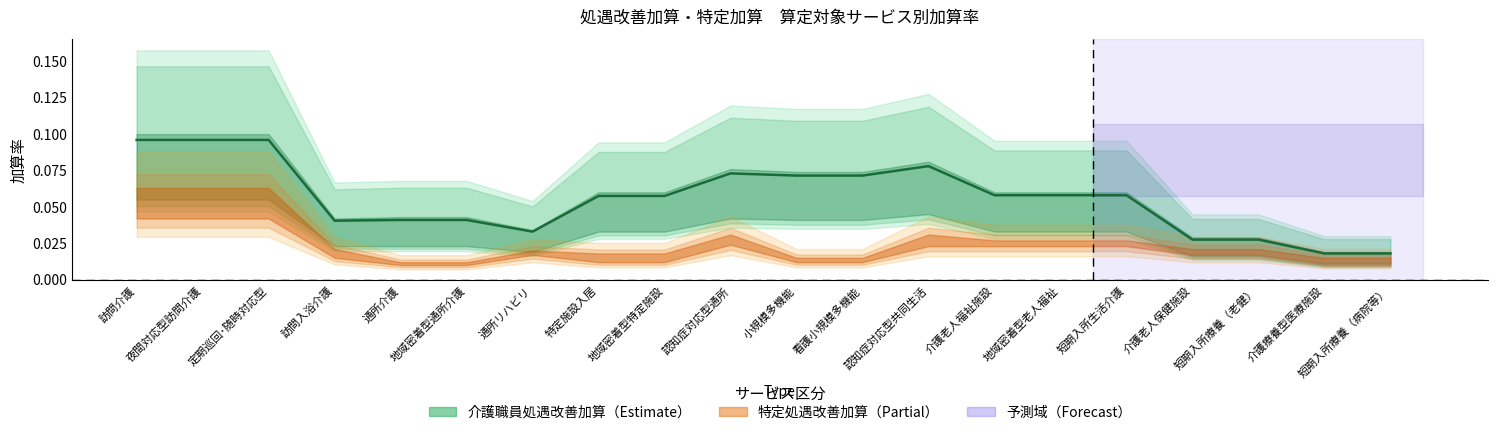

Reading left to right, transcribe all the data shown in this chart.

0.1	0.1	0.1	0.0	0.0	0.0	0.0	0.1	0.1	0.1	0.1	0.1	0.1	0.1	0.1	0.1	0.0	0.0	0.0	0.0